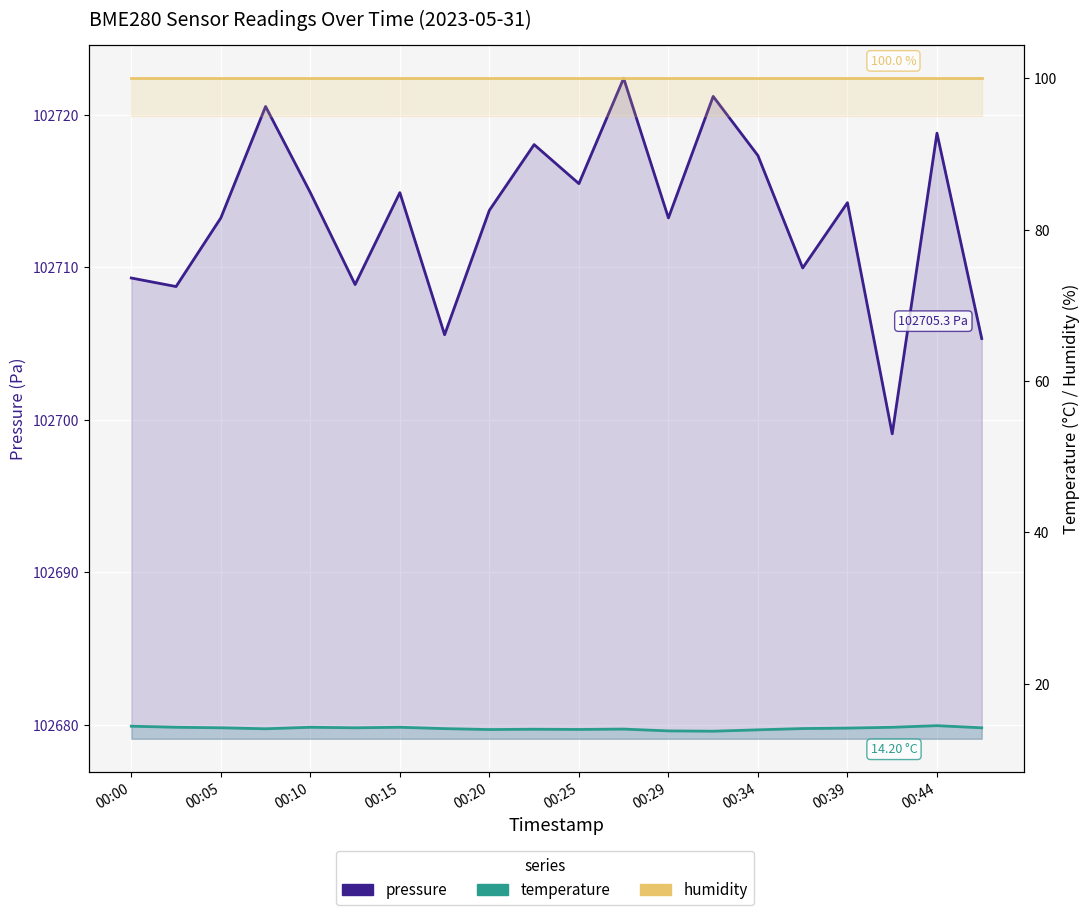

At 00:05, list the series in order from largest to smallest.

pressure, humidity, temperature